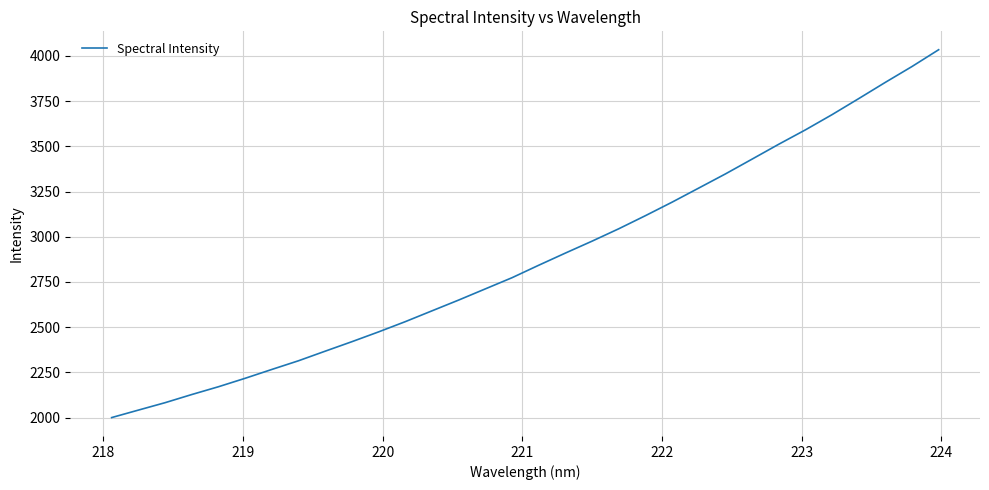

What is the difference between the maximum and minimum values?

2034.0